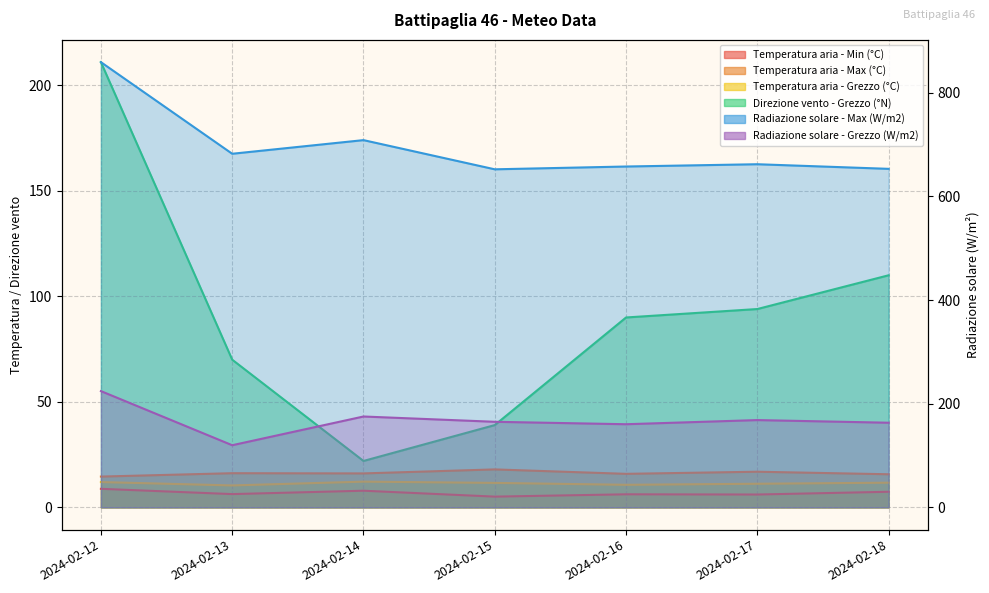

True or false: Direzione vento - Grezzo (°N) has a value of 70.0 at 2024-02-13.

True